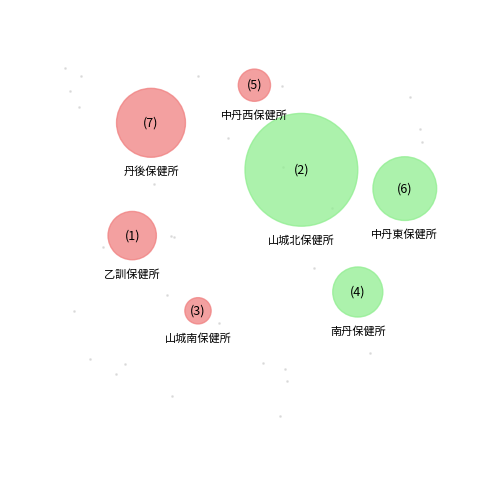

Rank the categories by value from lowest to highest.

山城南保健所, 中丹西保健所, 乙訓保健所, 南丹保健所, 中丹東保健所, 丹後保健所, 山城北保健所